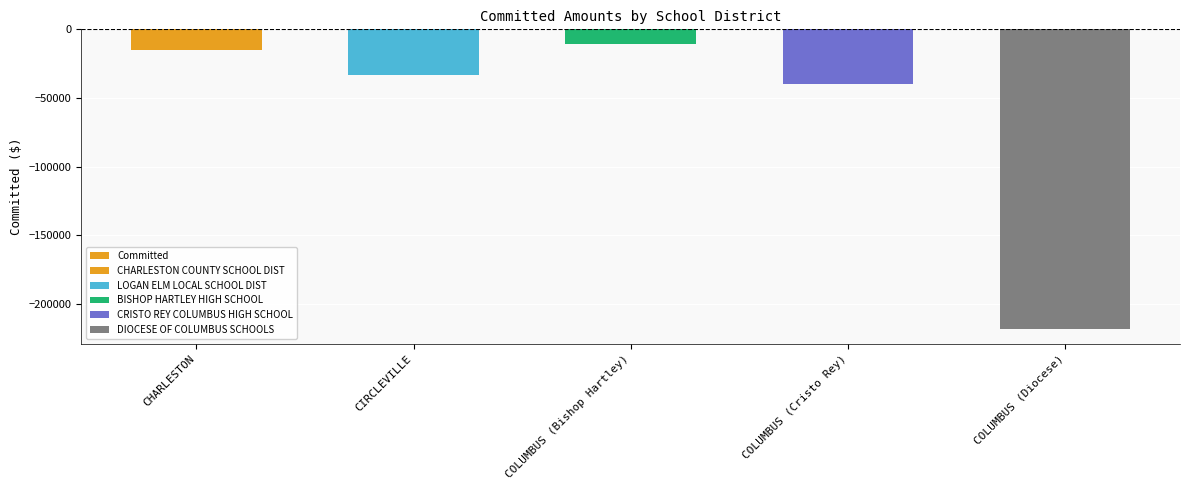

What is the sum of the values at COLUMBUS (Bishop Hartley) and COLUMBUS (Cristo Rey)?

-50316.9